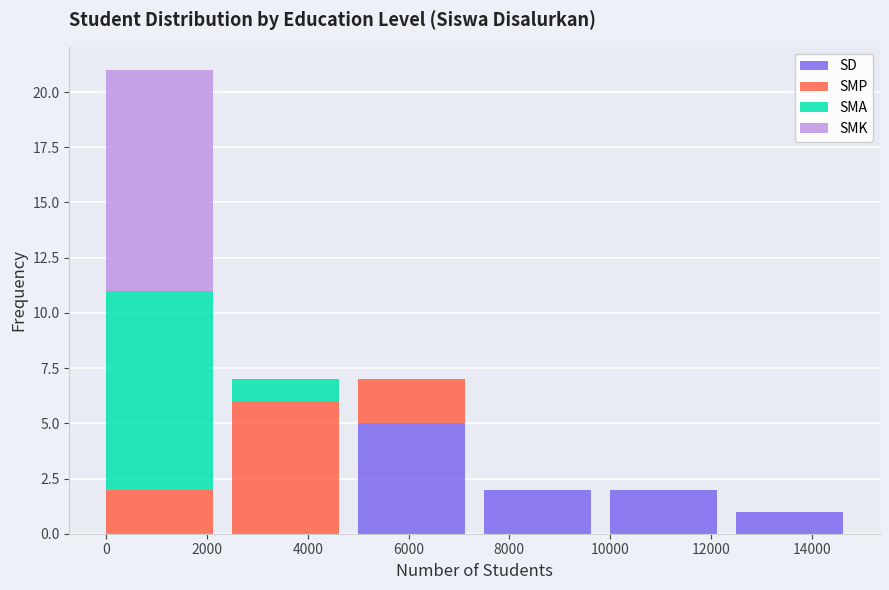

The value of SD at 2000 is -2. True or false?

False